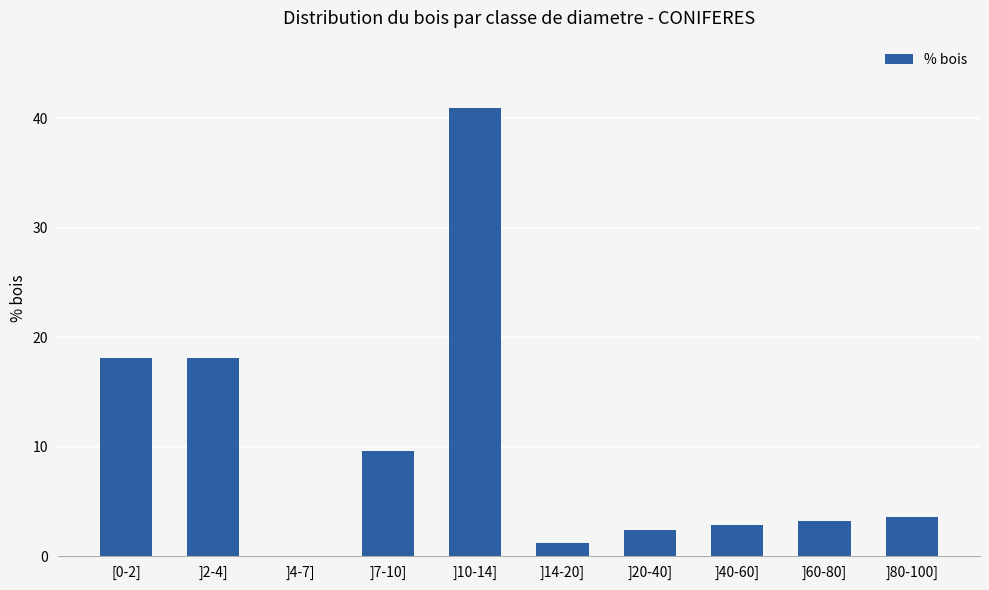

Which has a higher value, ]80-100] or ]10-14]?

]10-14]